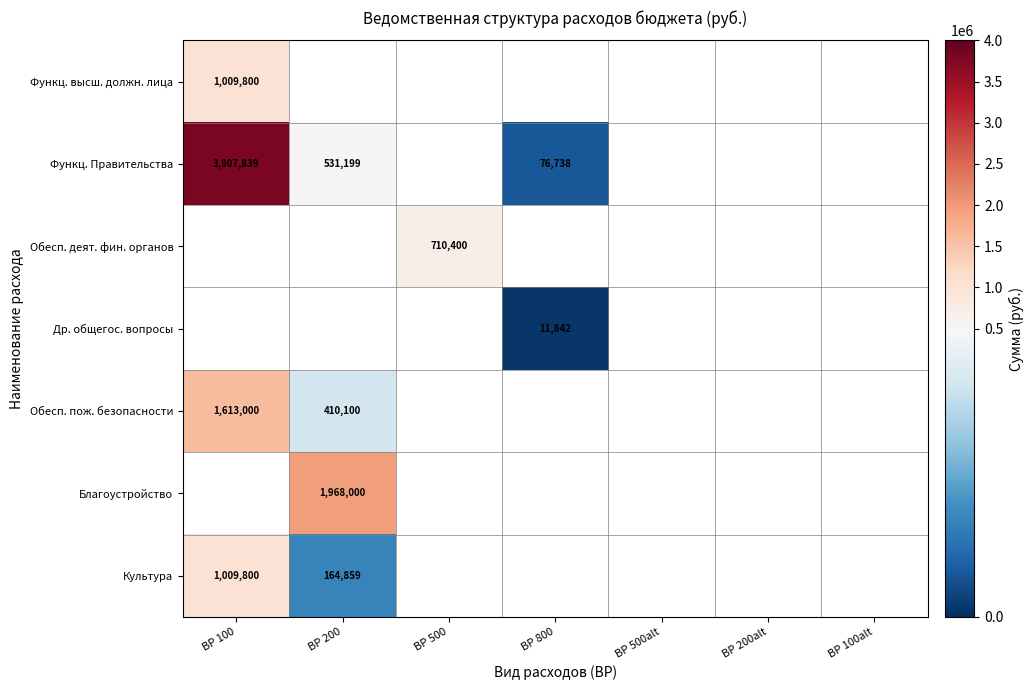

How many distinct data groups are displayed?

7